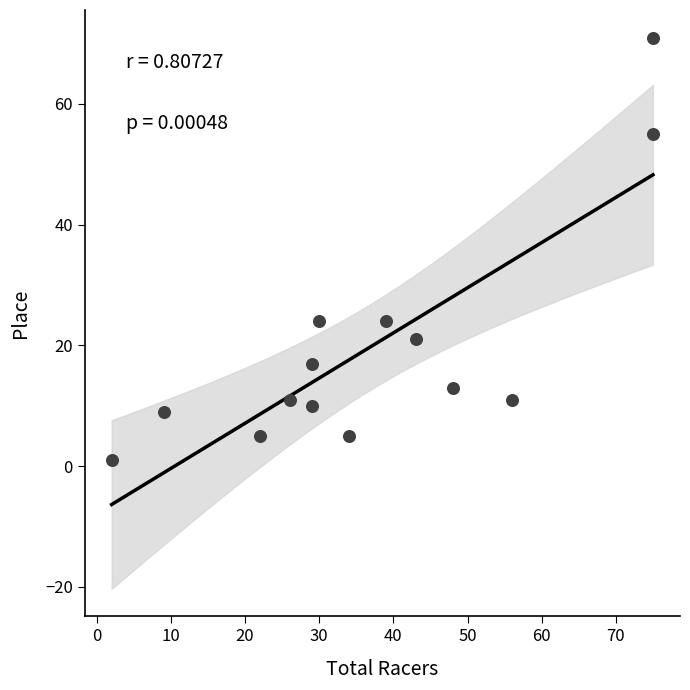

What is the range of Y values (max minus min)?

70